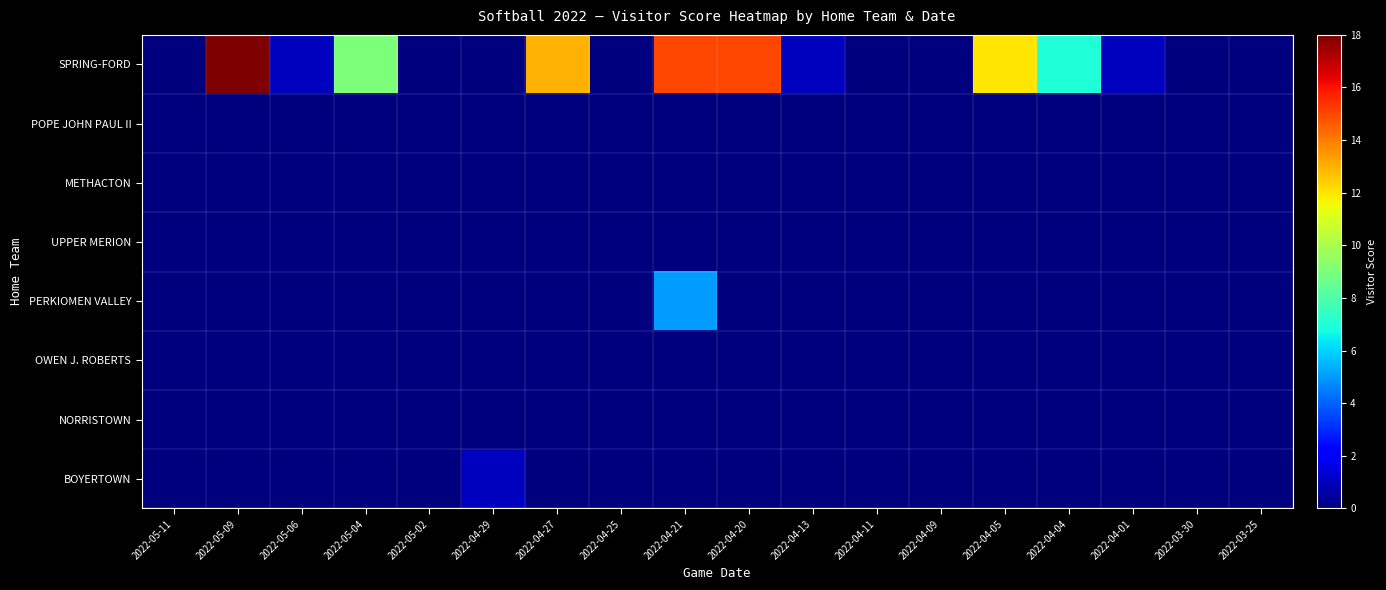

Rank the series at 2022-04-27 from lowest to highest value.

POPE JOHN PAUL II, METHACTON, UPPER MERION, PERKIOMEN VALLEY, OWEN J. ROBERTS, NORRISTOWN, BOYERTOWN, SPRING-FORD